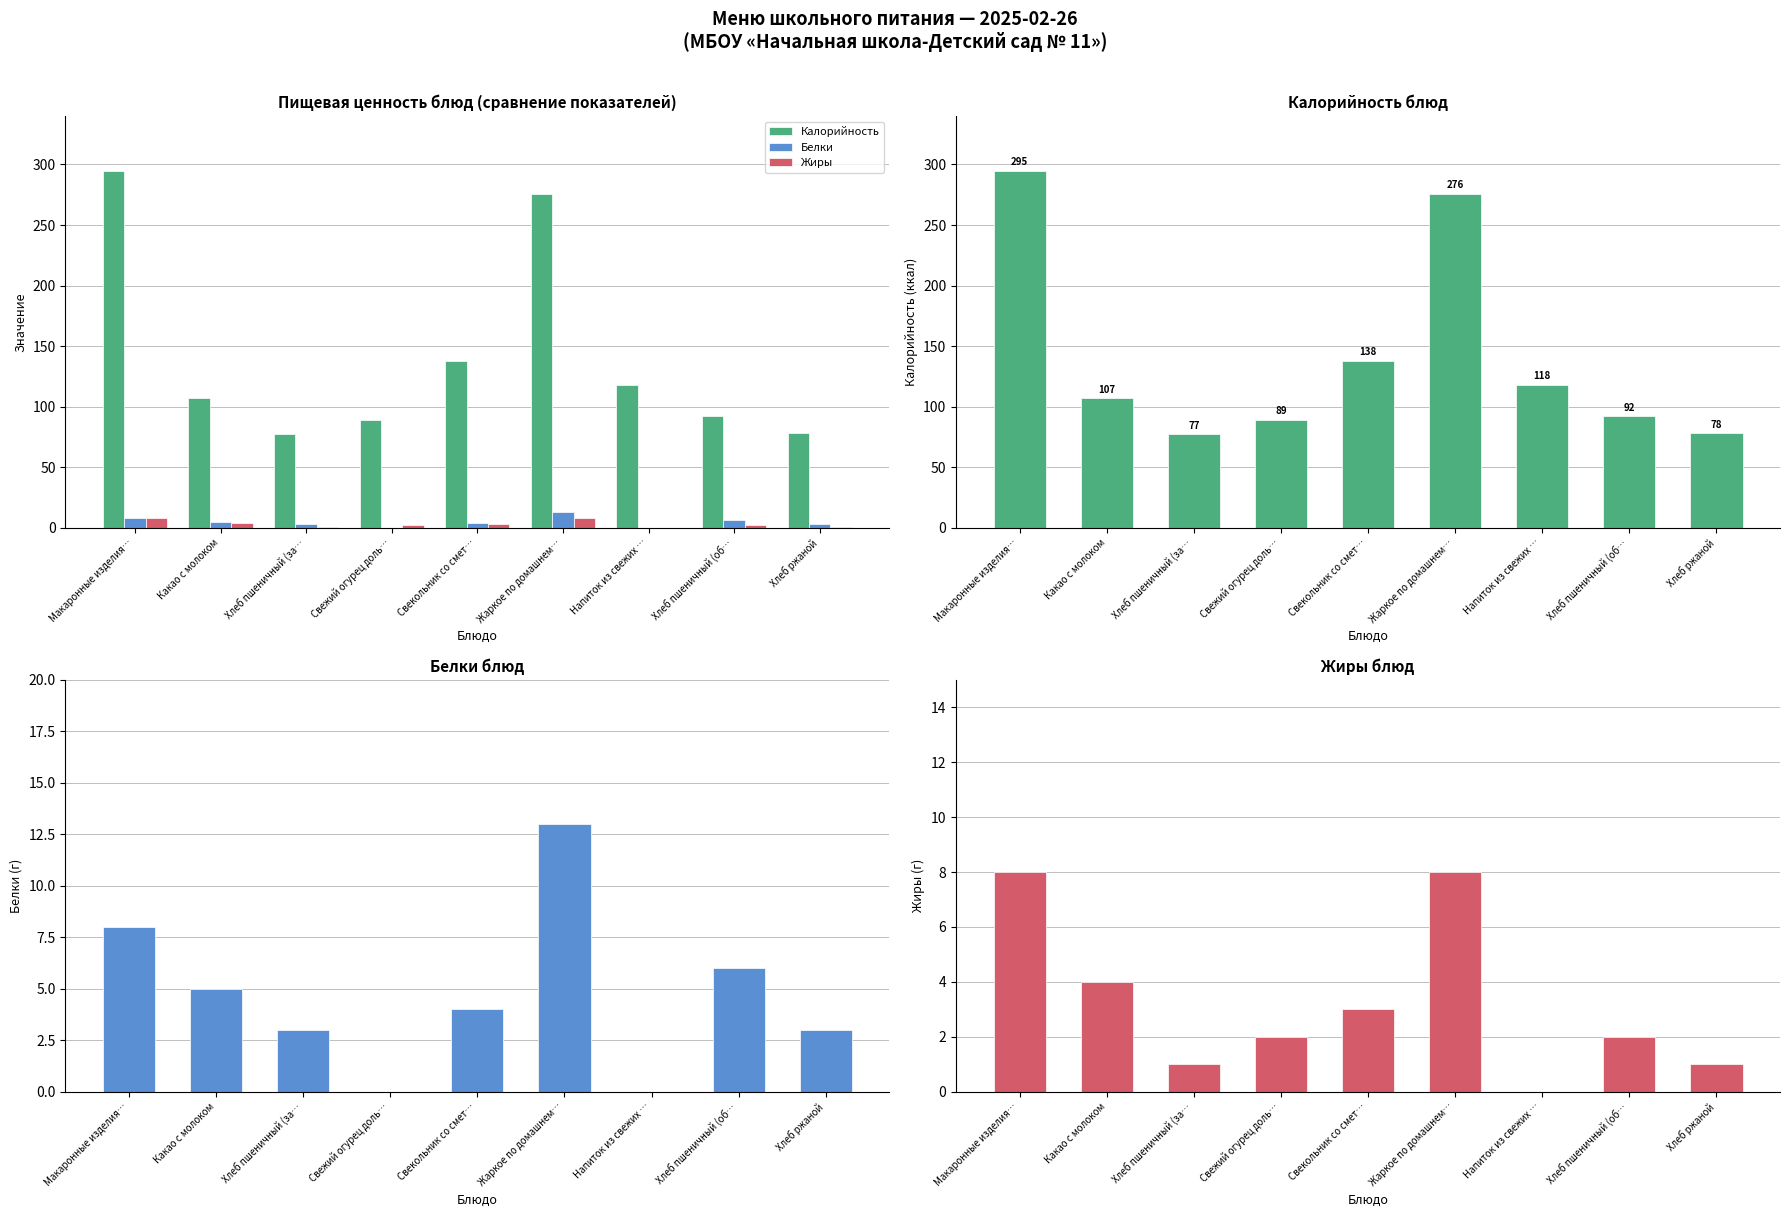

What is the difference between the Калорийность values at Хлеб пшеничный (за… and Хлеб ржаной?

1